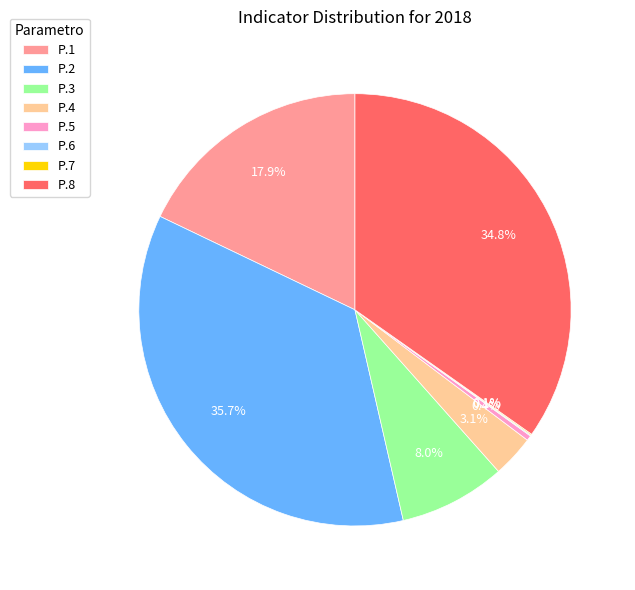

Is there any slice that represents more than half of the pie?

No